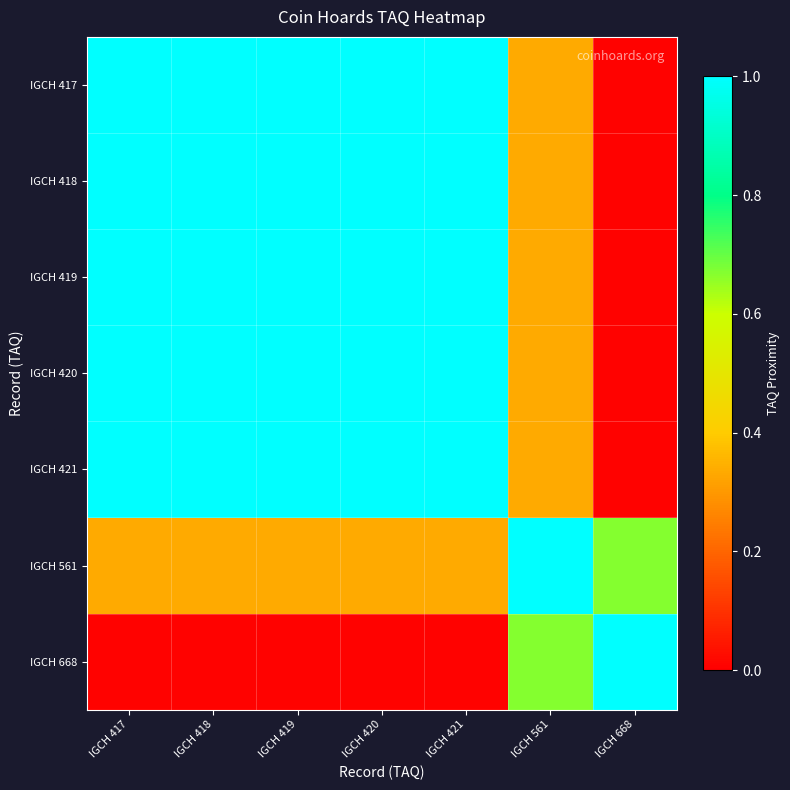

Reading left to right, transcribe all the data shown in this chart.

IGCH 417: IGCH 417=1.0	IGCH 418=1.0	IGCH 419=1.0	IGCH 420=1.0	IGCH 421=1.0	IGCH 561=0.3	IGCH 668=0.0
IGCH 418: IGCH 417=1.0	IGCH 418=1.0	IGCH 419=1.0	IGCH 420=1.0	IGCH 421=1.0	IGCH 561=0.3	IGCH 668=0.0
IGCH 419: IGCH 417=1.0	IGCH 418=1.0	IGCH 419=1.0	IGCH 420=1.0	IGCH 421=1.0	IGCH 561=0.3	IGCH 668=0.0
IGCH 420: IGCH 417=1.0	IGCH 418=1.0	IGCH 419=1.0	IGCH 420=1.0	IGCH 421=1.0	IGCH 561=0.3	IGCH 668=0.0
IGCH 421: IGCH 417=1.0	IGCH 418=1.0	IGCH 419=1.0	IGCH 420=1.0	IGCH 421=1.0	IGCH 561=0.3	IGCH 668=0.0
IGCH 561: IGCH 417=0.3	IGCH 418=0.3	IGCH 419=0.3	IGCH 420=0.3	IGCH 421=0.3	IGCH 561=1.0	IGCH 668=0.7
IGCH 668: IGCH 417=0.0	IGCH 418=0.0	IGCH 419=0.0	IGCH 420=0.0	IGCH 421=0.0	IGCH 561=0.7	IGCH 668=1.0